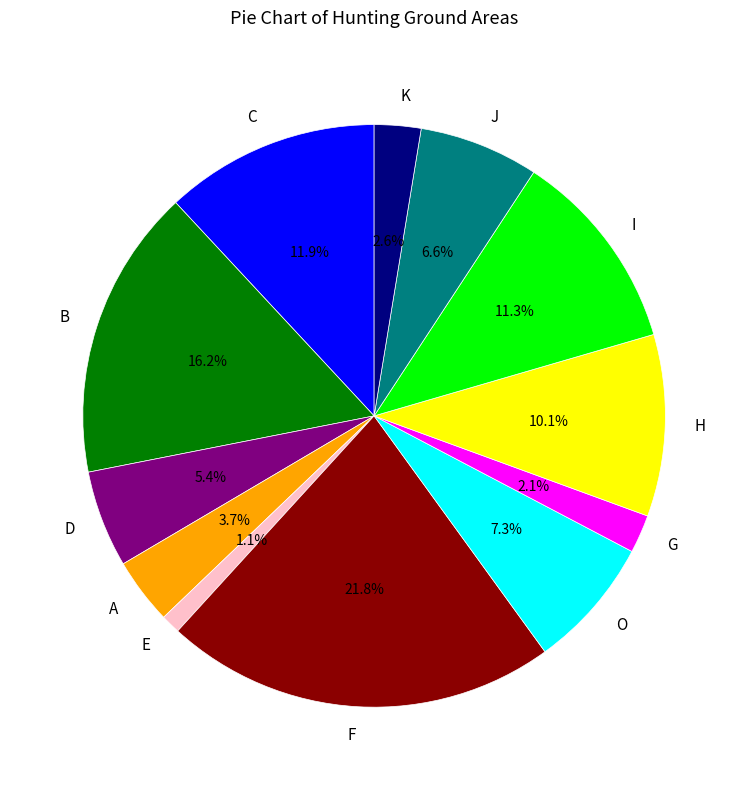

Which has a higher value, C or A?

C